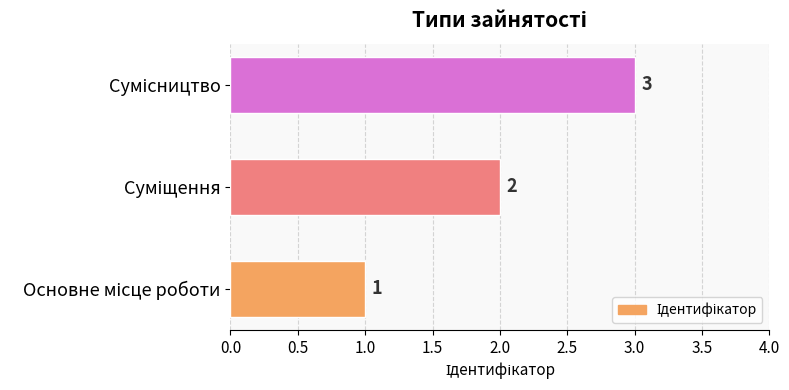

Count the values in the range 1 to 3.

3